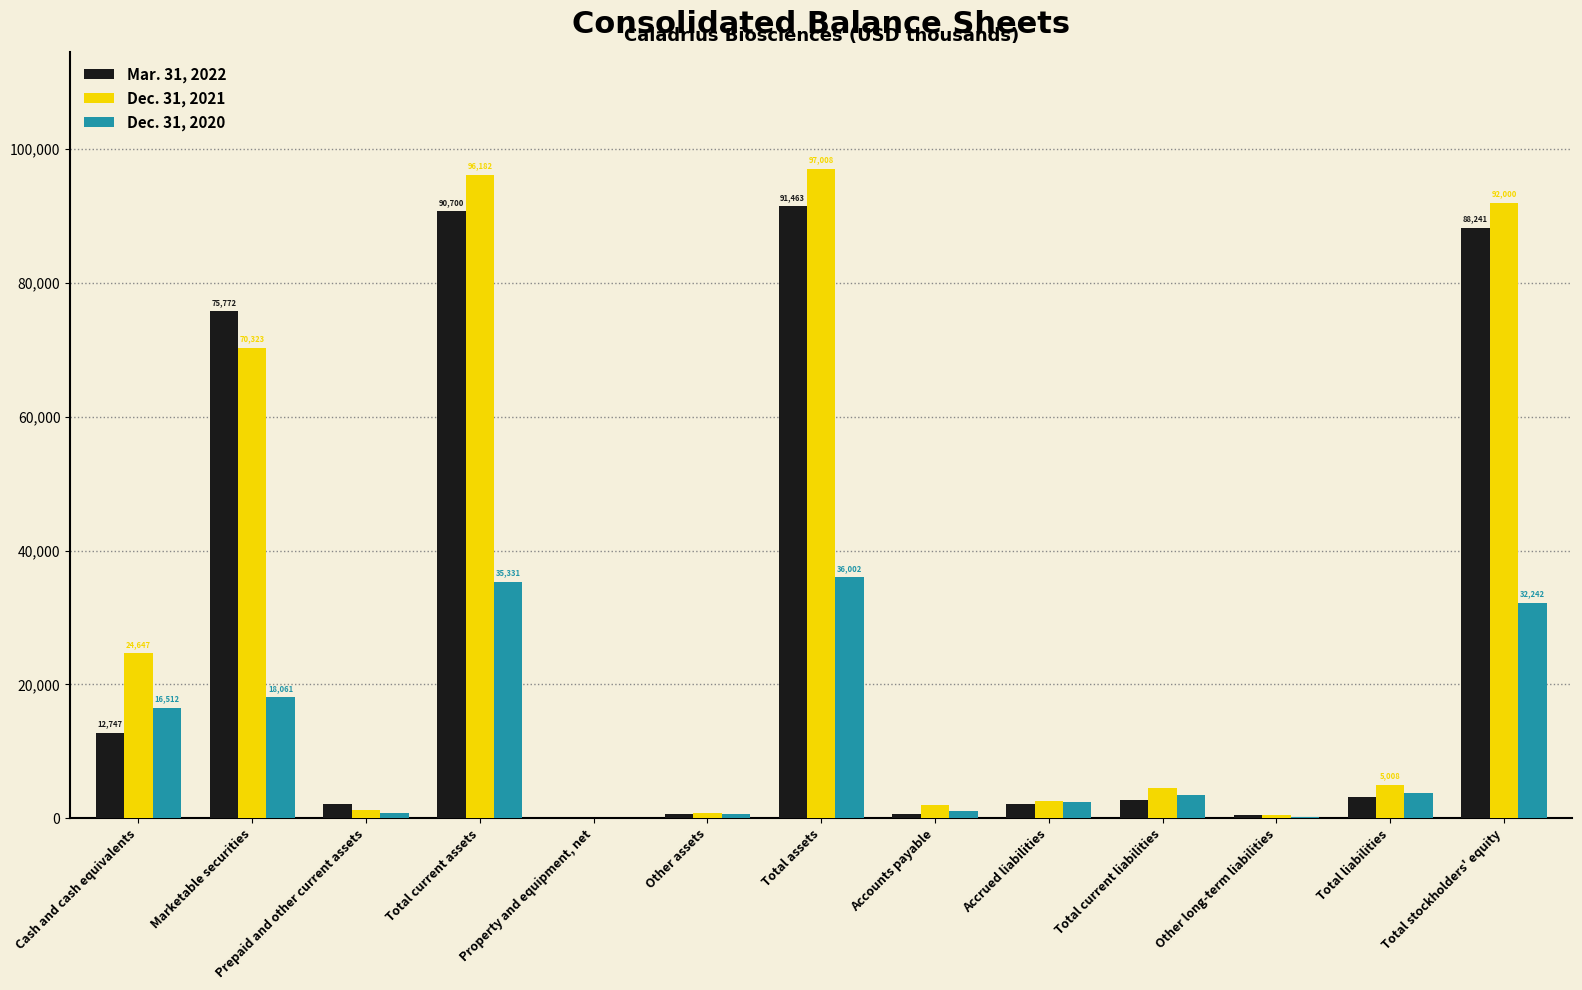

What is the maximum value shown in the chart?

97008